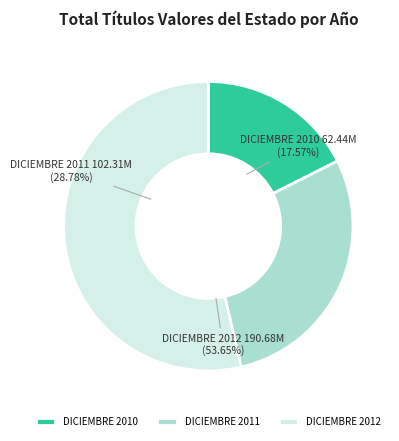

How many slices are in this pie chart?

3